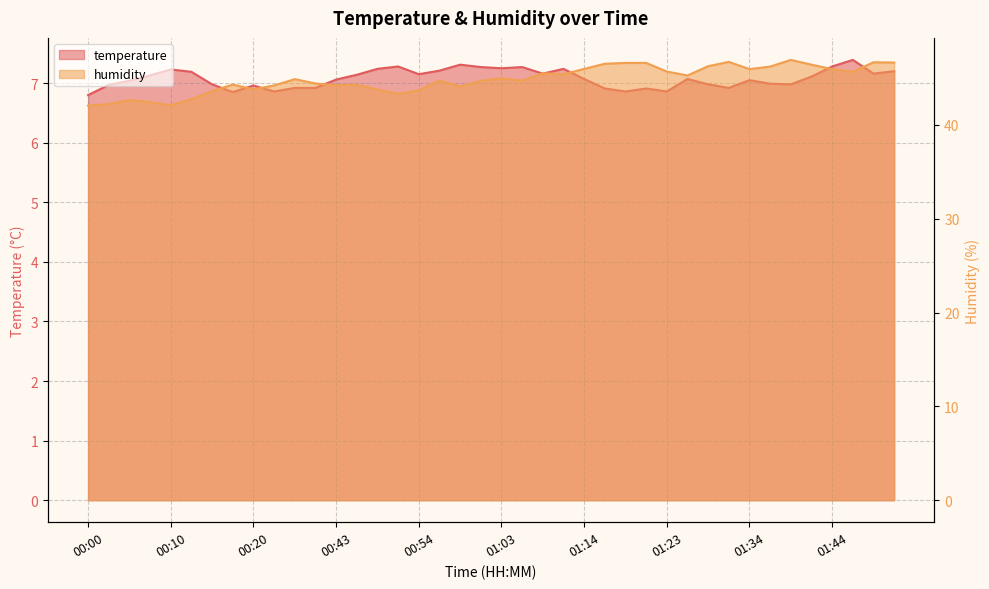

How many lines are shown in the chart?

2